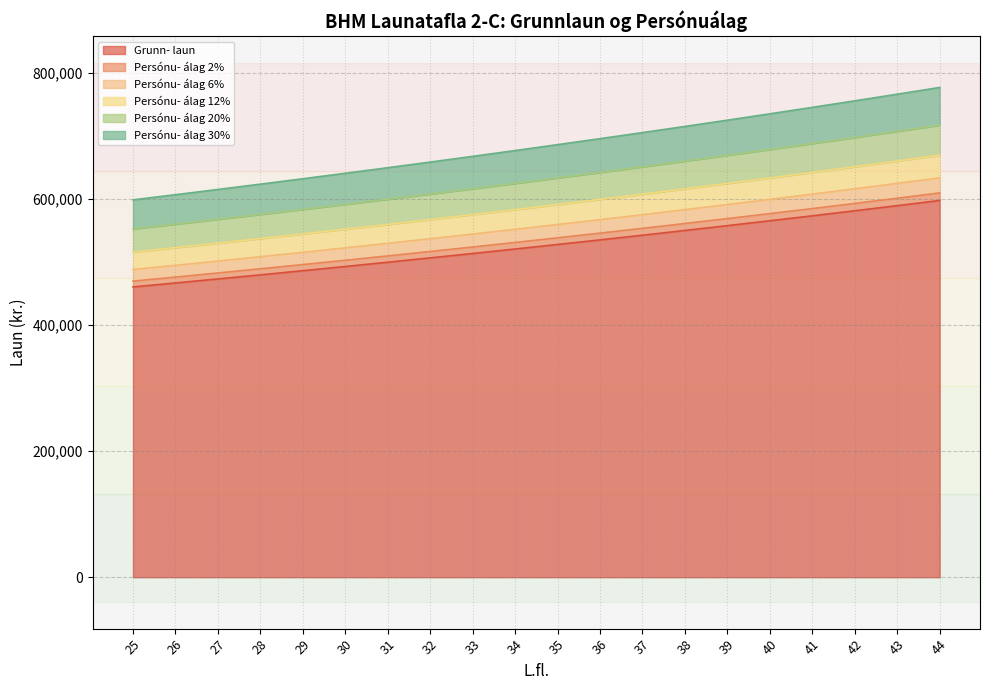

What is the value of the Persónu- álag 6% point at the 20th from the left?

633952